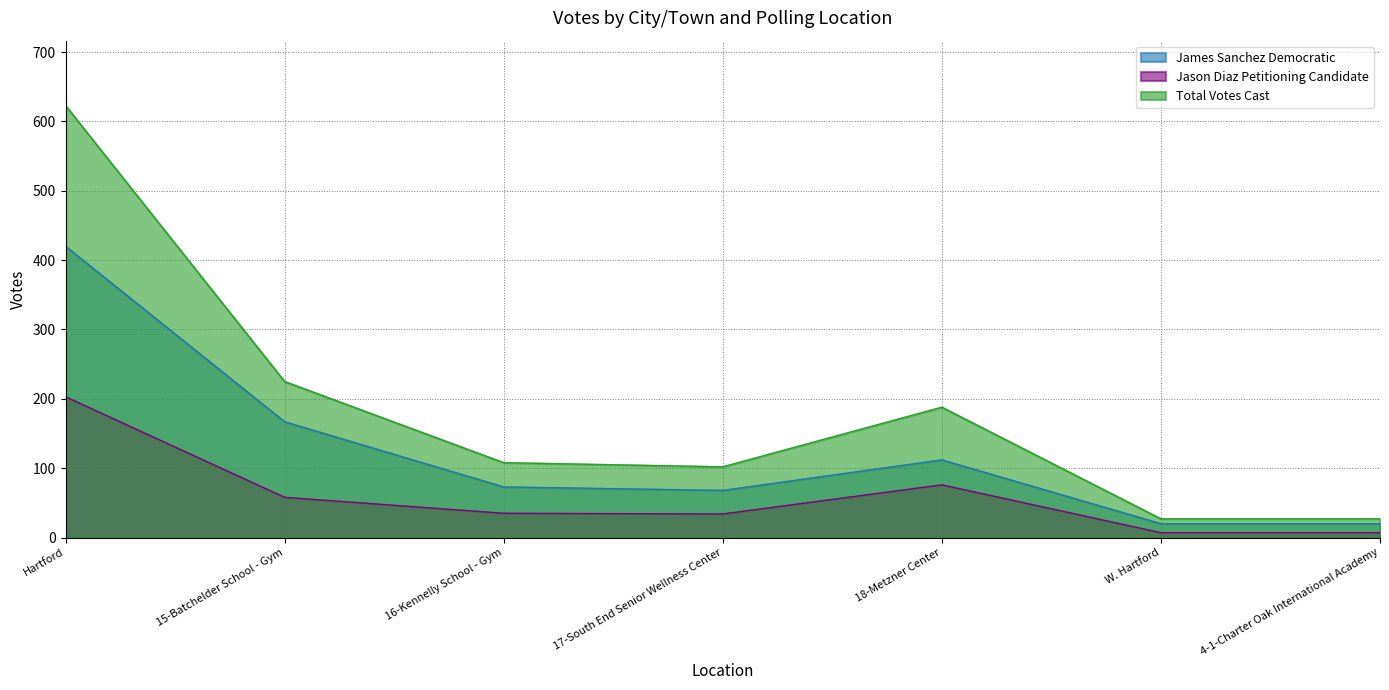

How many lines are shown in the chart?

3